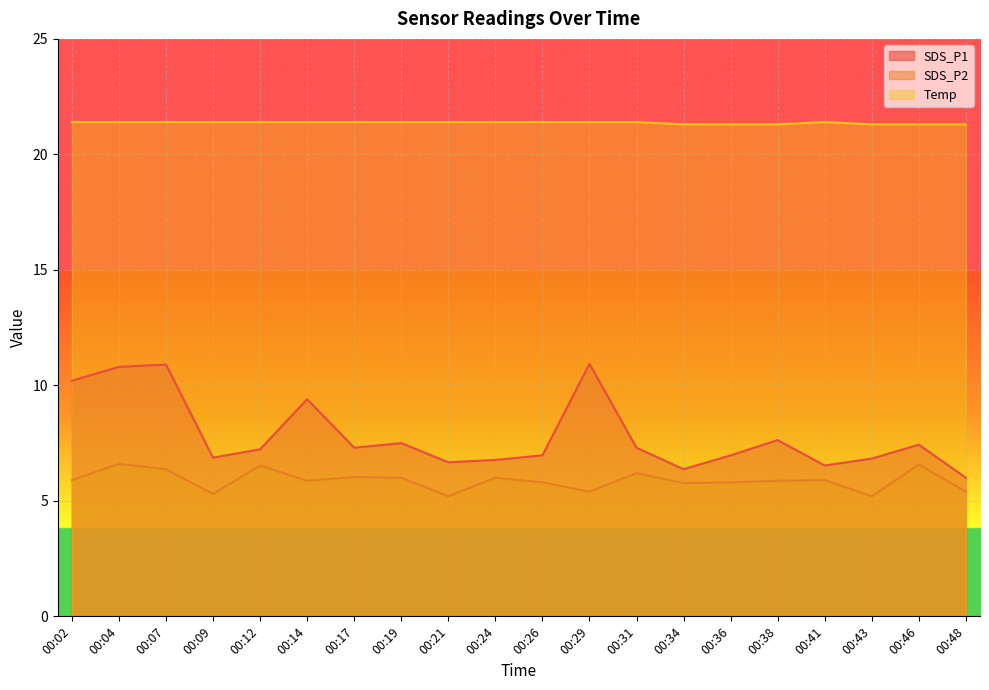

How many interior local peaks does the SDS_P1 series have?

6